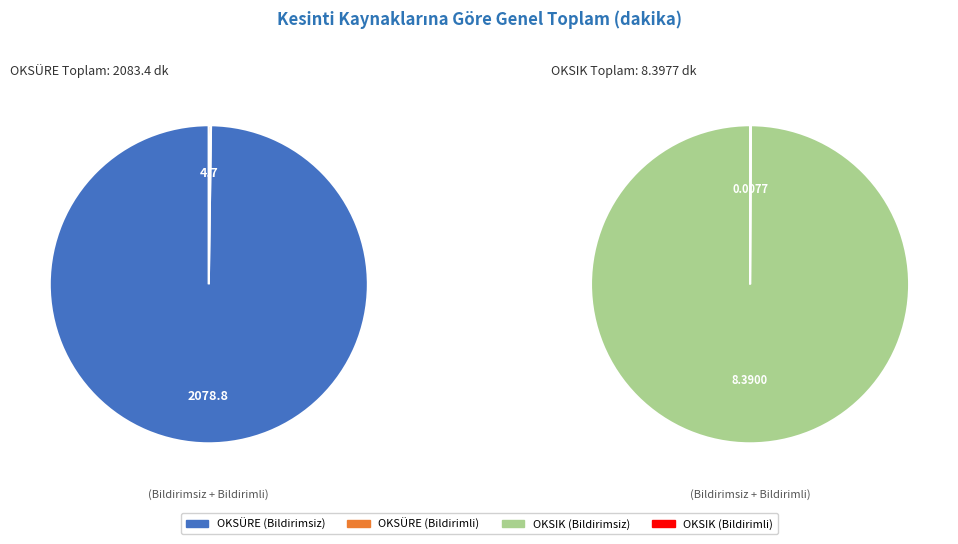

Is it true that OKSÜRE (Bildirimli) is 1% of the pie?

False